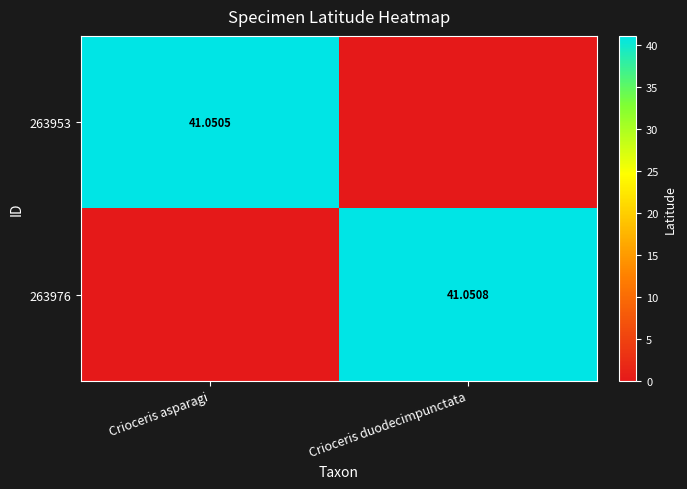

What is the sum of all 263953 values?

41.1